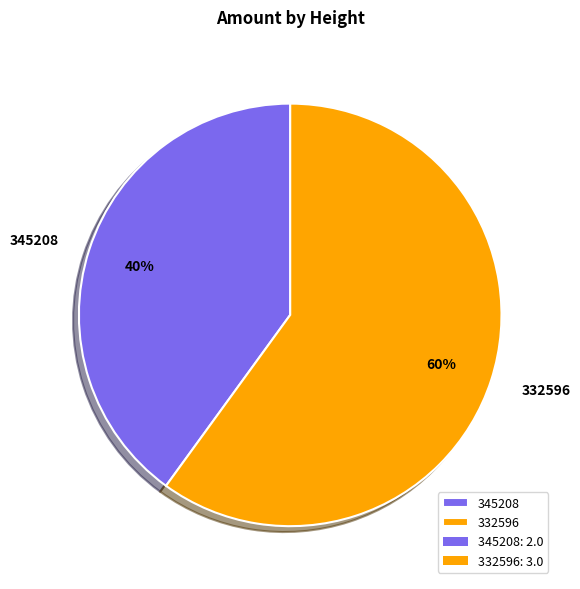

What is the ratio of the value at 332596 to the value at 345208?

1.5